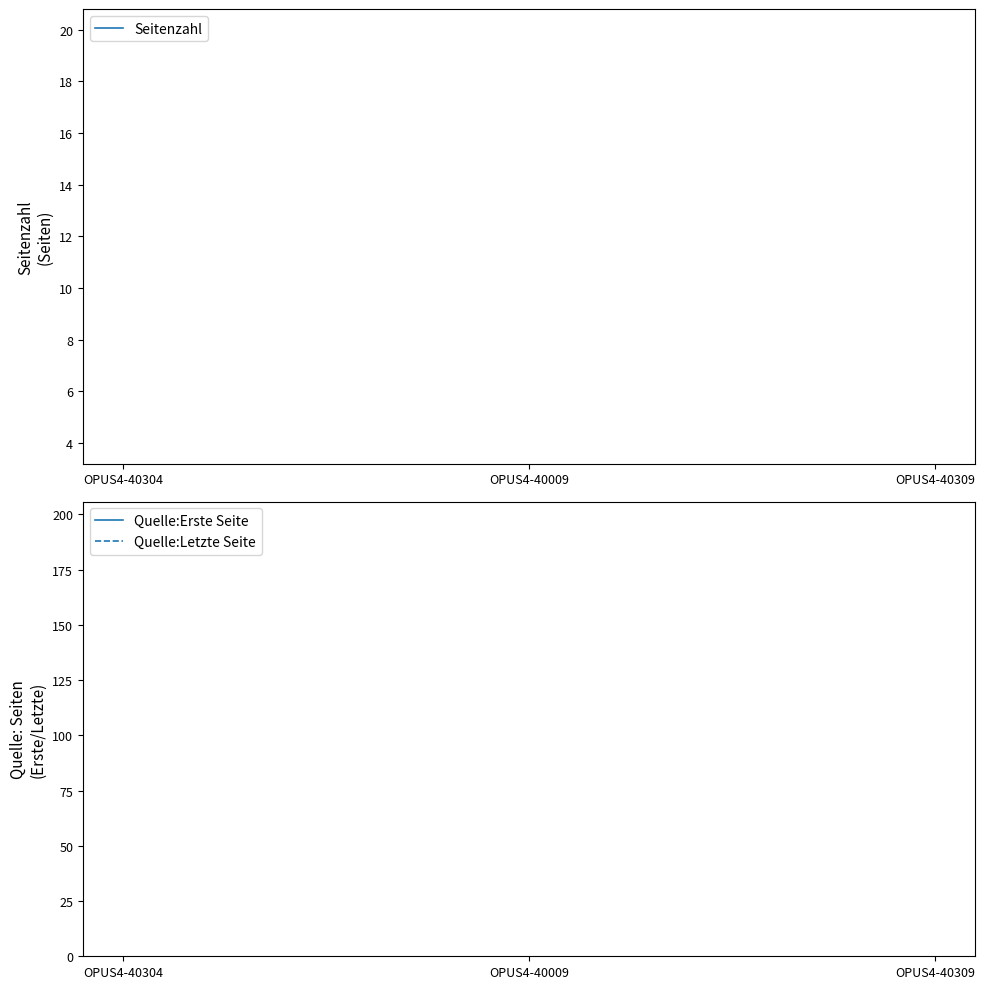

How many lines are shown in the chart?

3